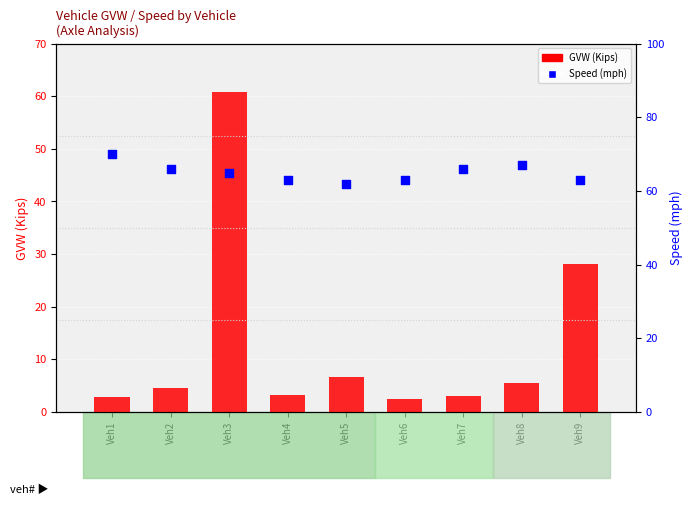

Which series has the widest spread of Y values?

GVW (Kips)